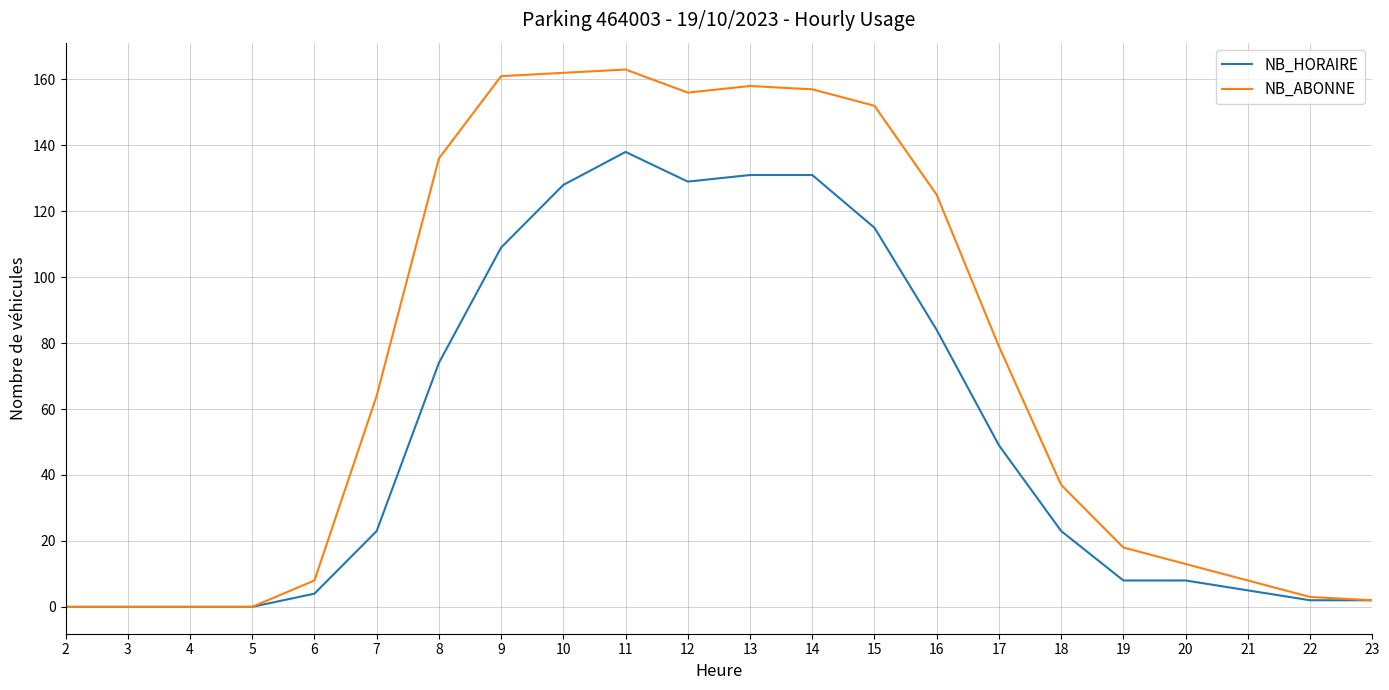

What is the maximum value shown in the chart?

163